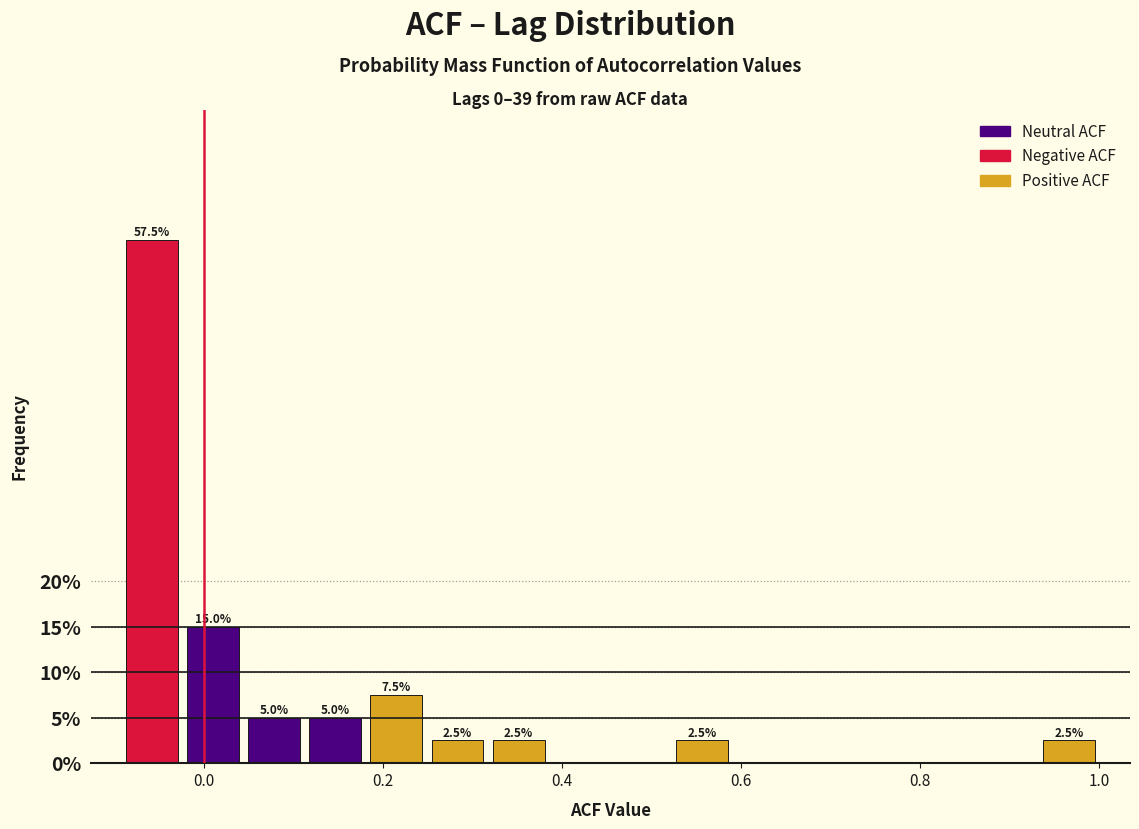

Around what value on the x-axis is the tallest bar? Give the approximate position of its centre, as read against the axis.

-0.06